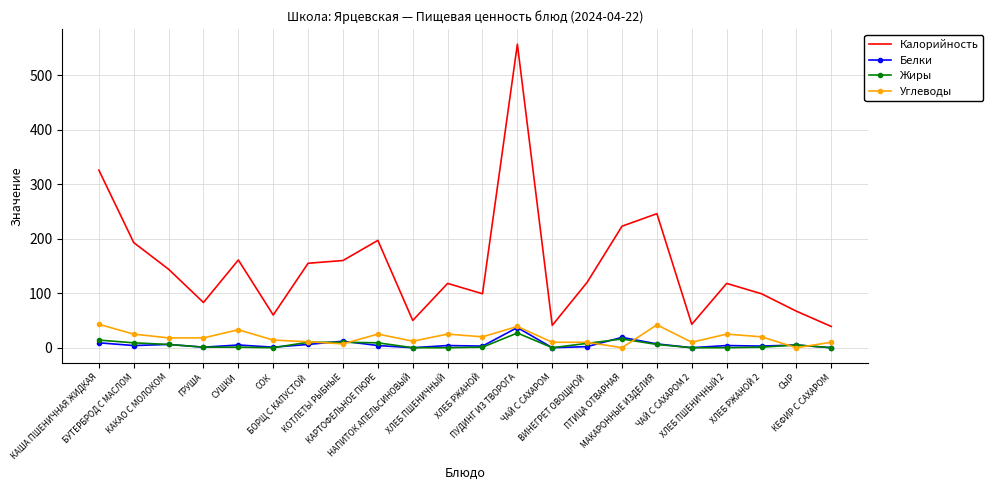

Which series has the largest total across all categories?

Калорийность